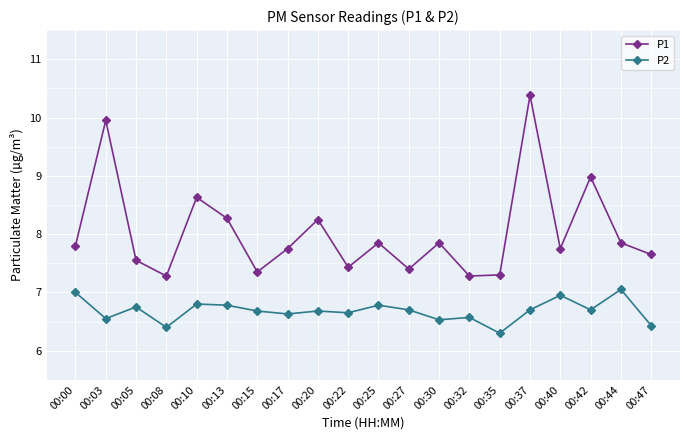

What is the lowest value of the P1 series?

7.3